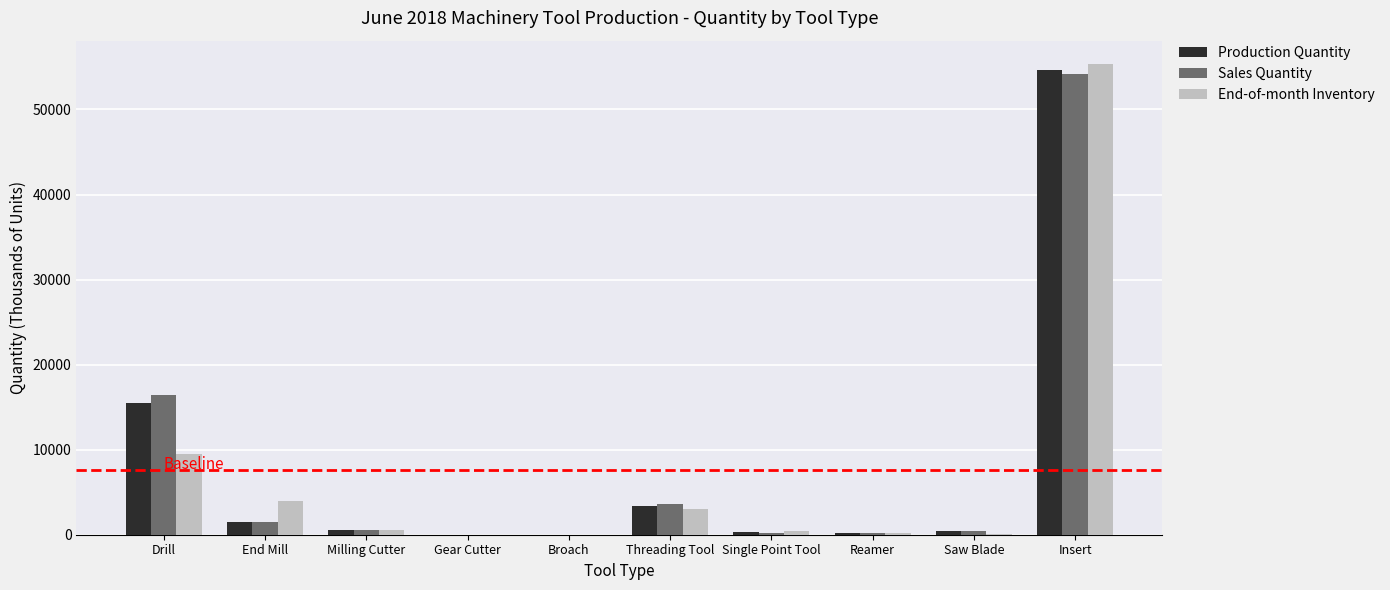

What is the approximate value of Sales Quantity at Threading Tool?

3558.5